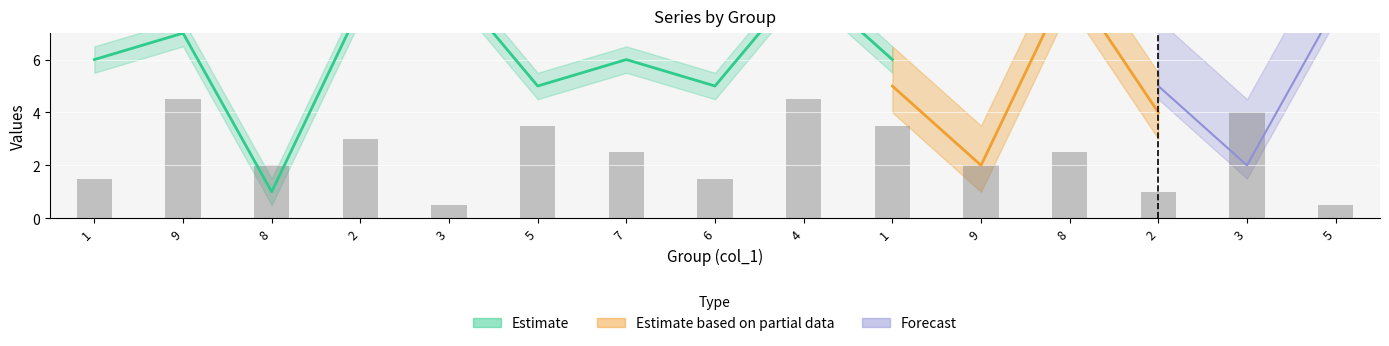

Reading left to right, extract all data points from this chart.

1=1.5	9=4.5	8=2.0	2=3.0	3=0.5	5=3.5	7=2.5	6=1.5	4=4.5	1=3.5	9=2.0	8=2.5	2=1.0	3=4.0	5=0.5